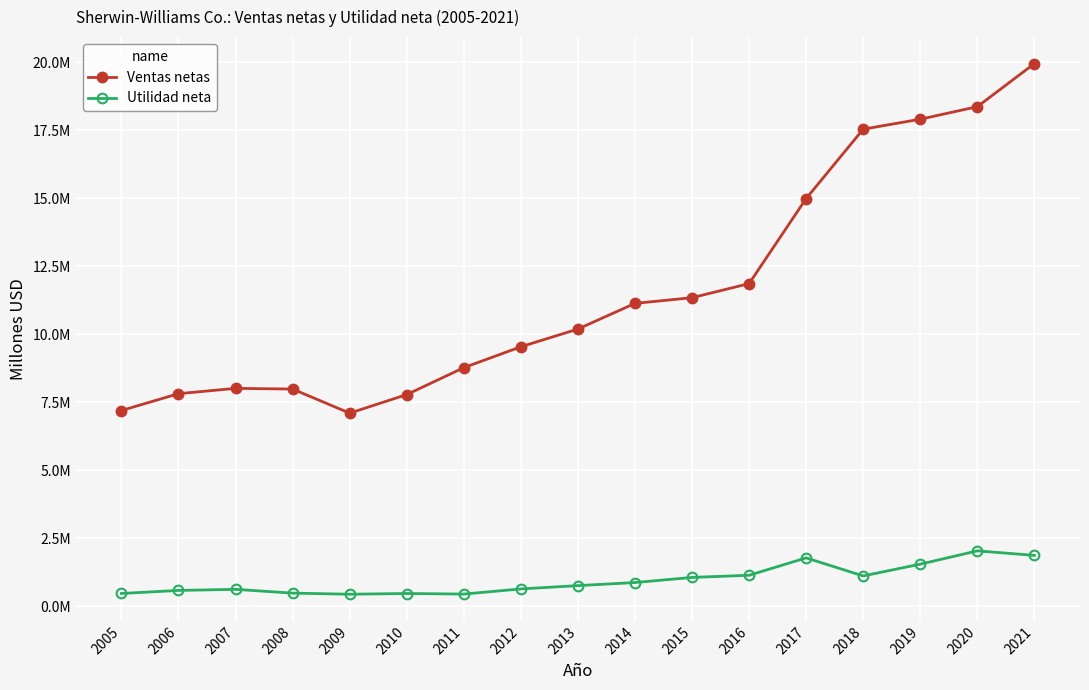

What is the spread (max minus min) of values at 2007?

7389714